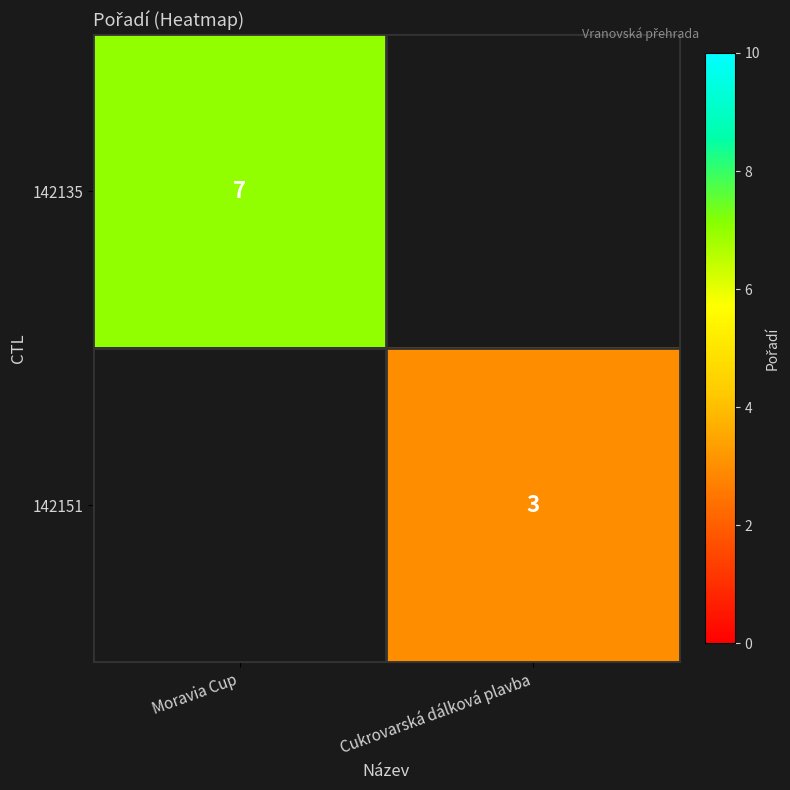

The value of 142135 at Moravia Cup is 7. True or false?

True